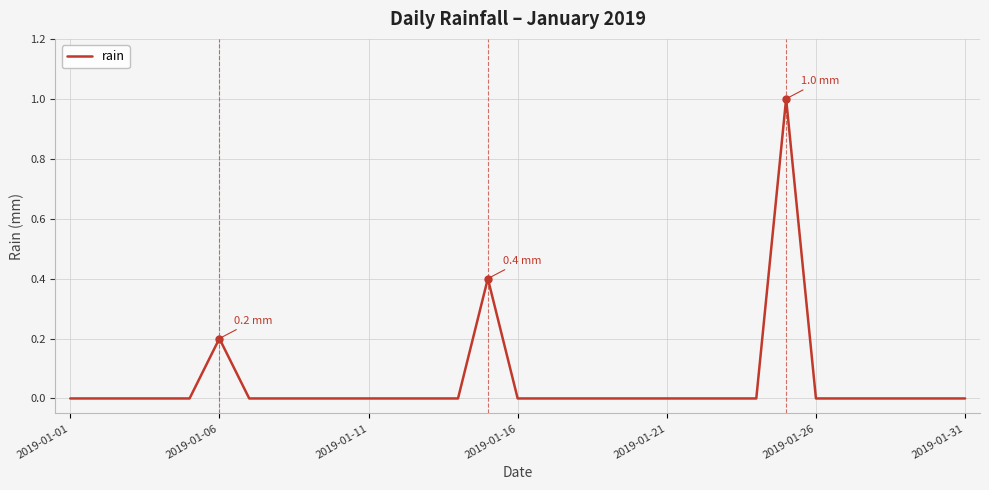

What is the difference between the maximum and minimum values?

1.0